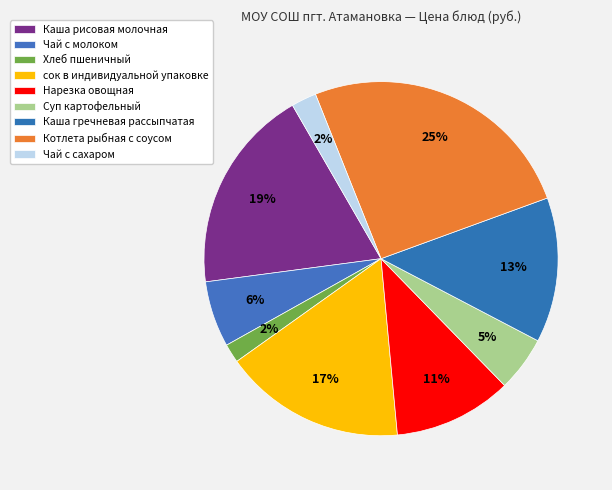

What percentage is the Чай с сахаром slice, to the nearest percent?

2%